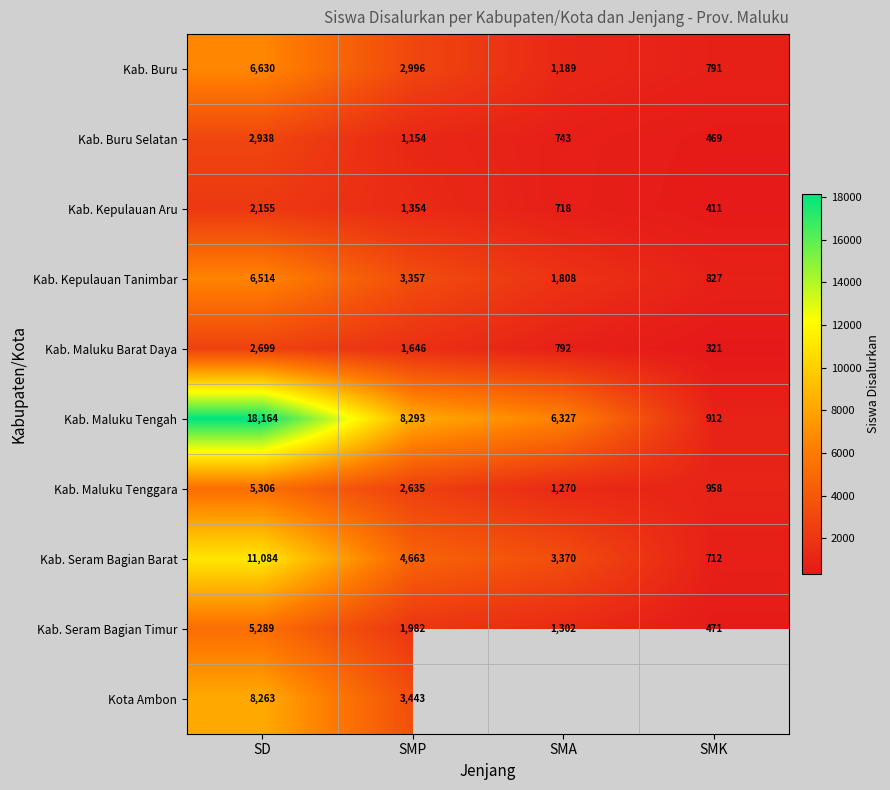

Is it true that Kab. Buru equals 1386 at SMK?

False